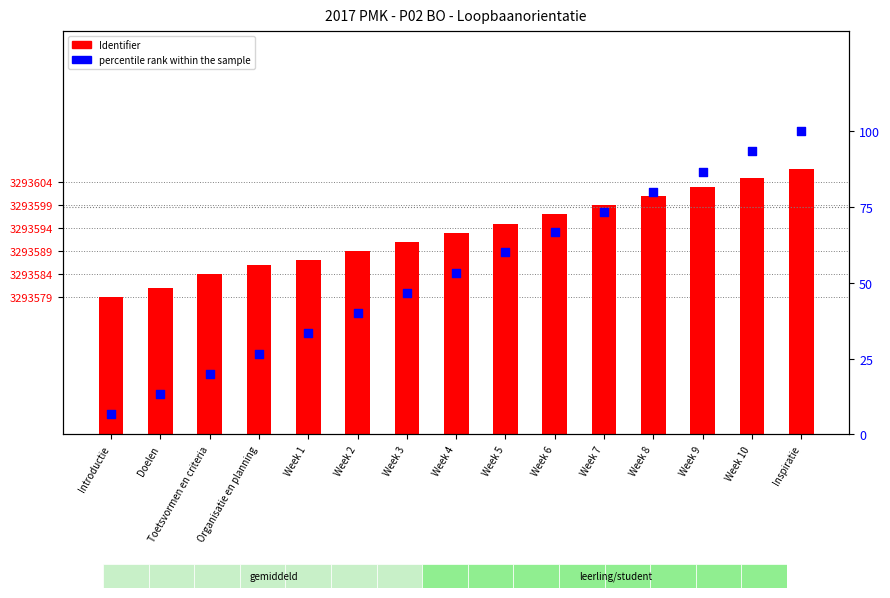

At which category is the sum across all series the highest?

Inspiratie